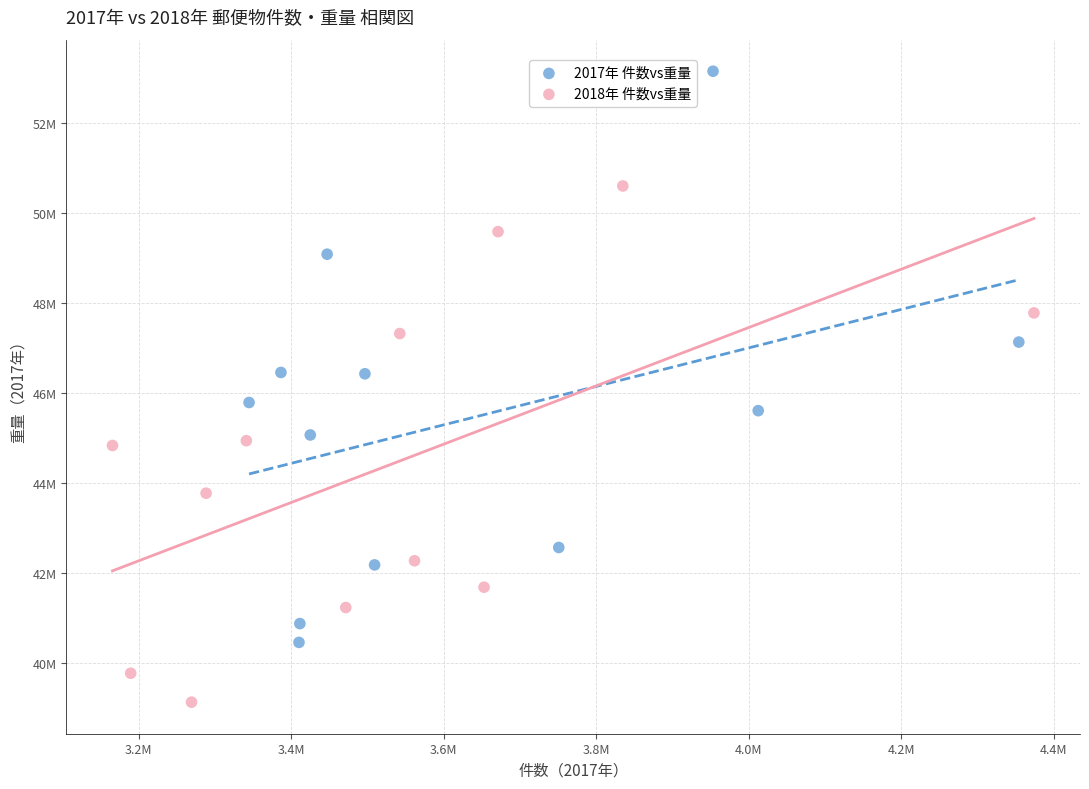

Which series has the widest spread of Y values?

2017年 件数vs重量